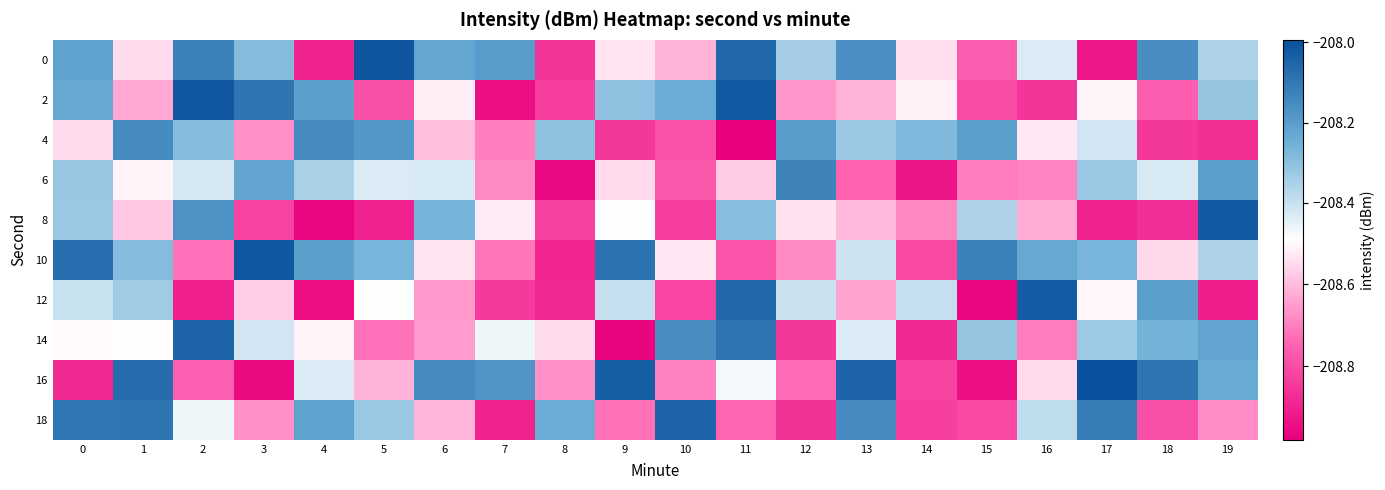

Rank the series at 12 from highest to lowest value.

6, 4, 0, 12, 8, 2, 10, 16, 14, 18